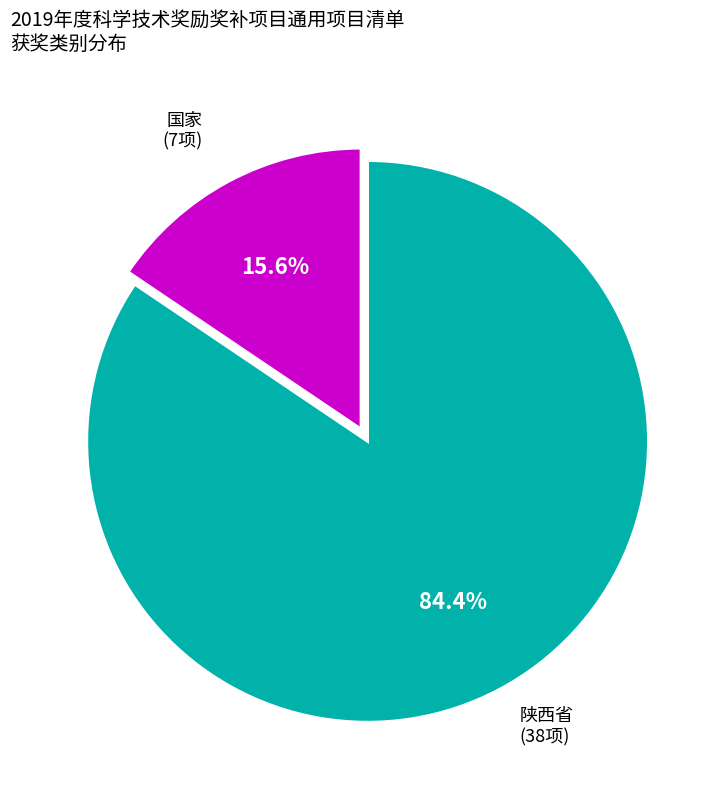

Approximately how many times larger is the value at 国家 compared to 陕西省?

0.2